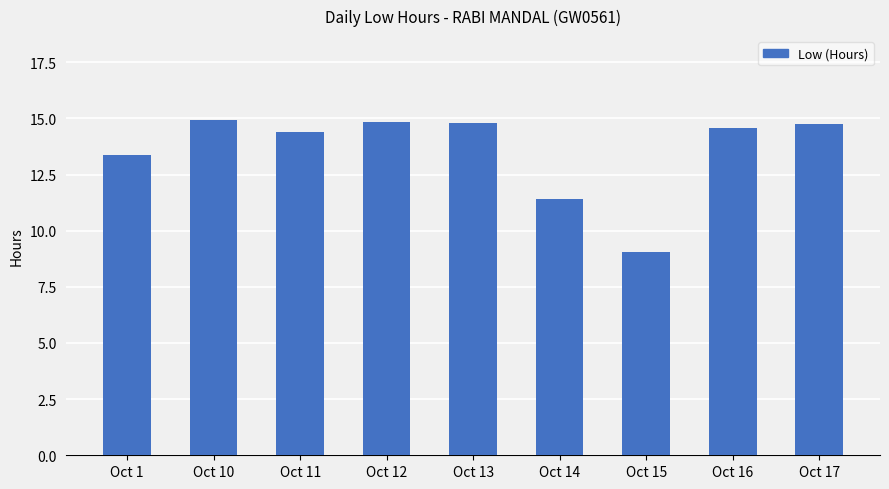

Between Oct 11 and Oct 12, which is larger?

Oct 12